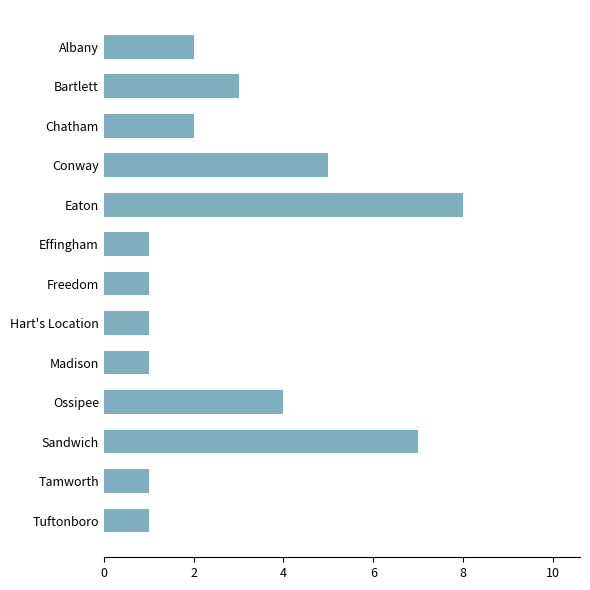

What is the difference between the second highest and minimum values?

6